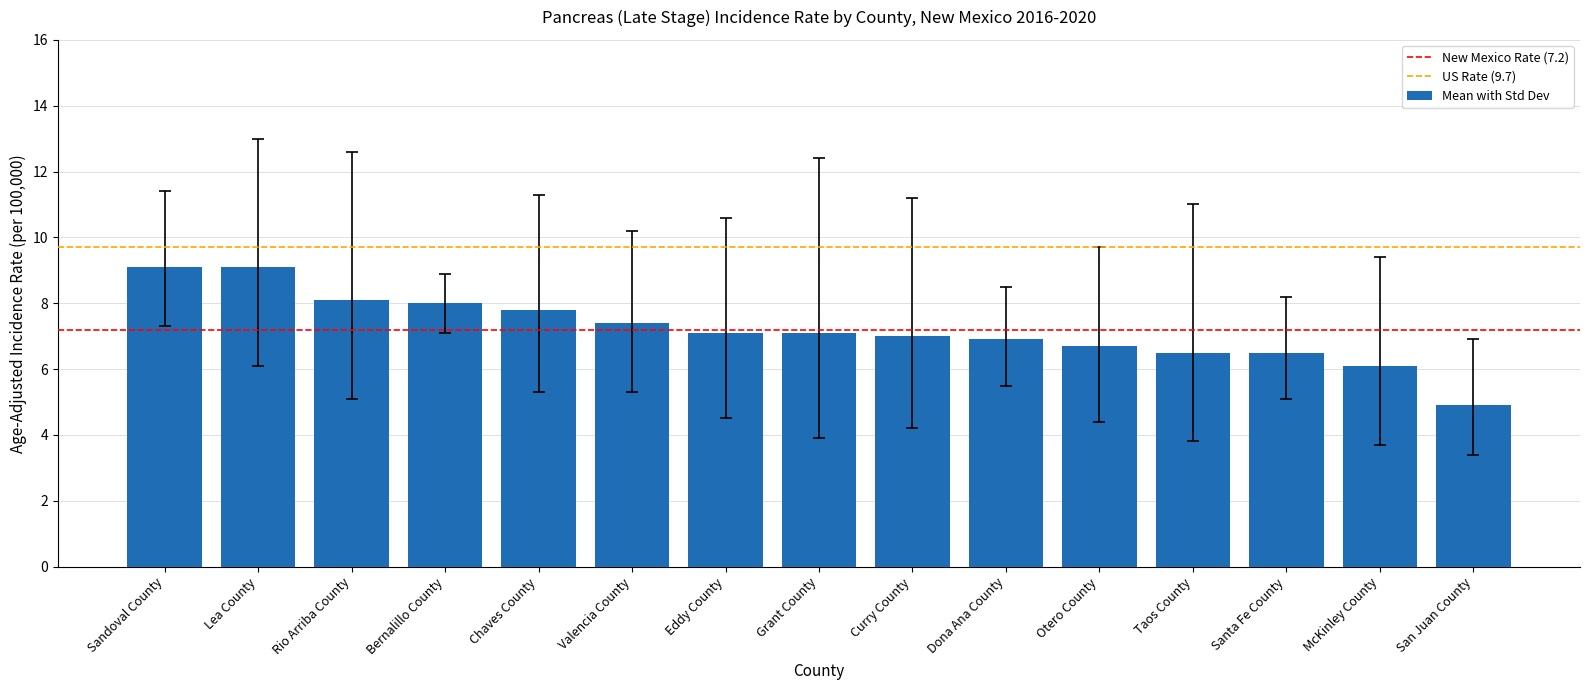

Which has a higher value, Chaves County or Rio Arriba County?

Rio Arriba County